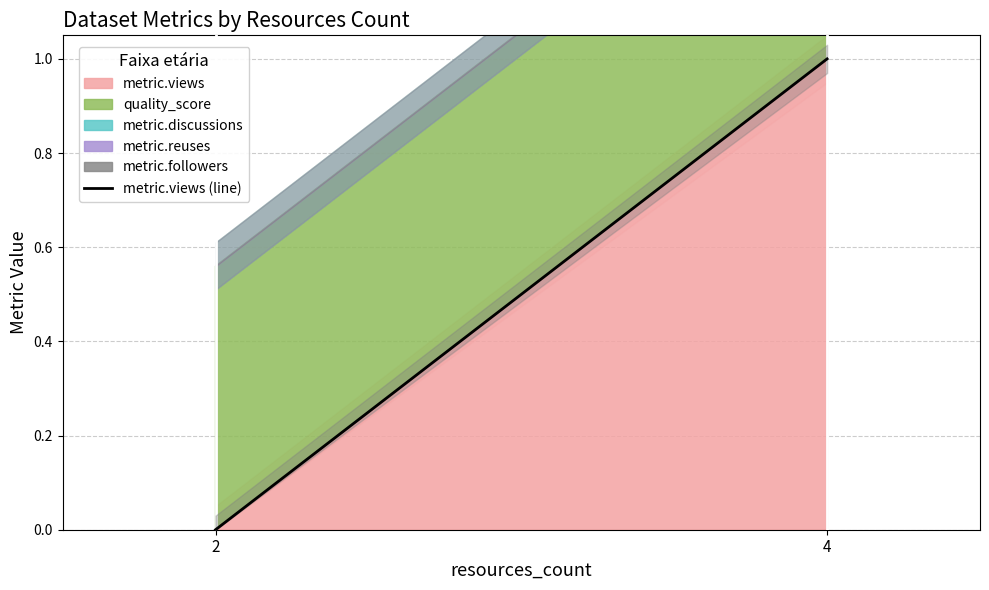

How many data points are less than 1?

1